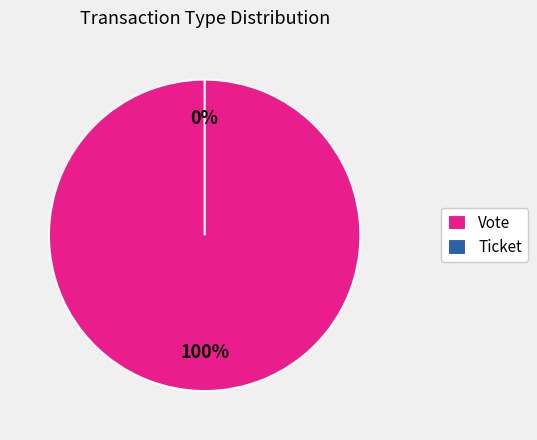

Rank the categories by value from highest to lowest.

Vote, Ticket